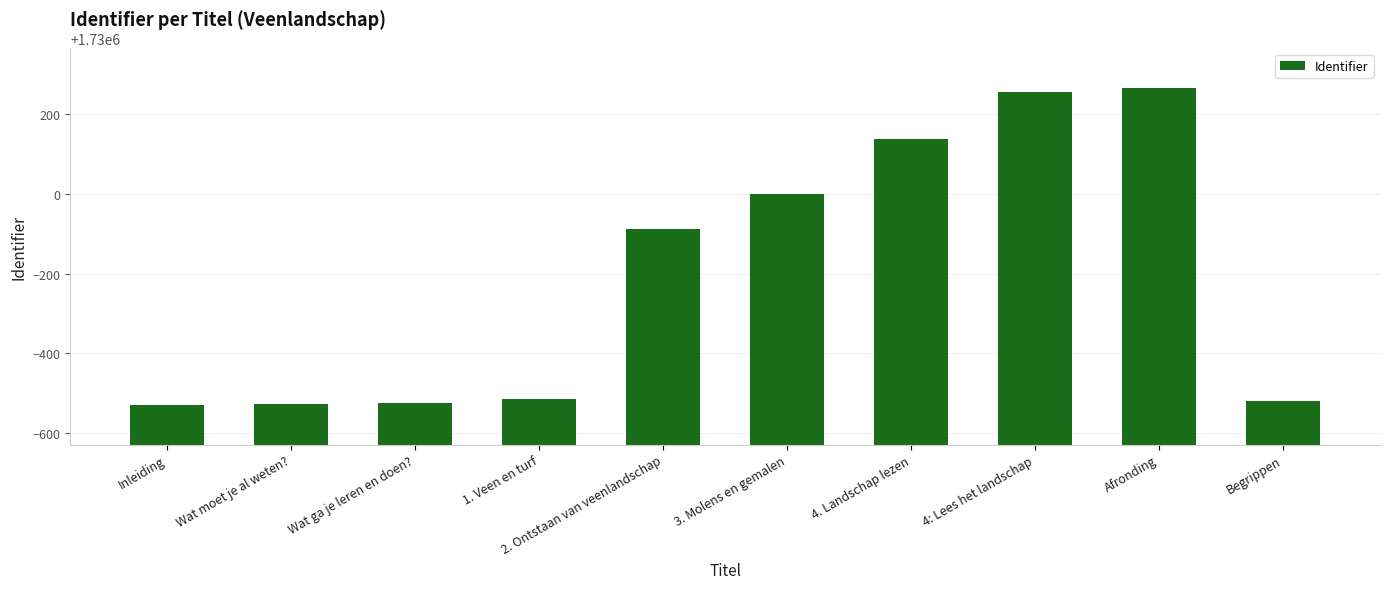

At which label is the value closest to 1729868?

2. Ontstaan van veenlandschap